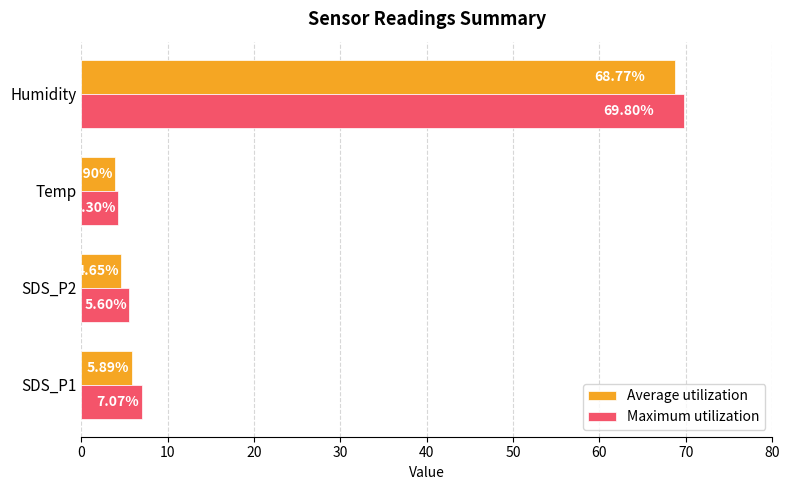

What is the sum of the Average utilization values at SDS_P1 and SDS_P2?

10.5